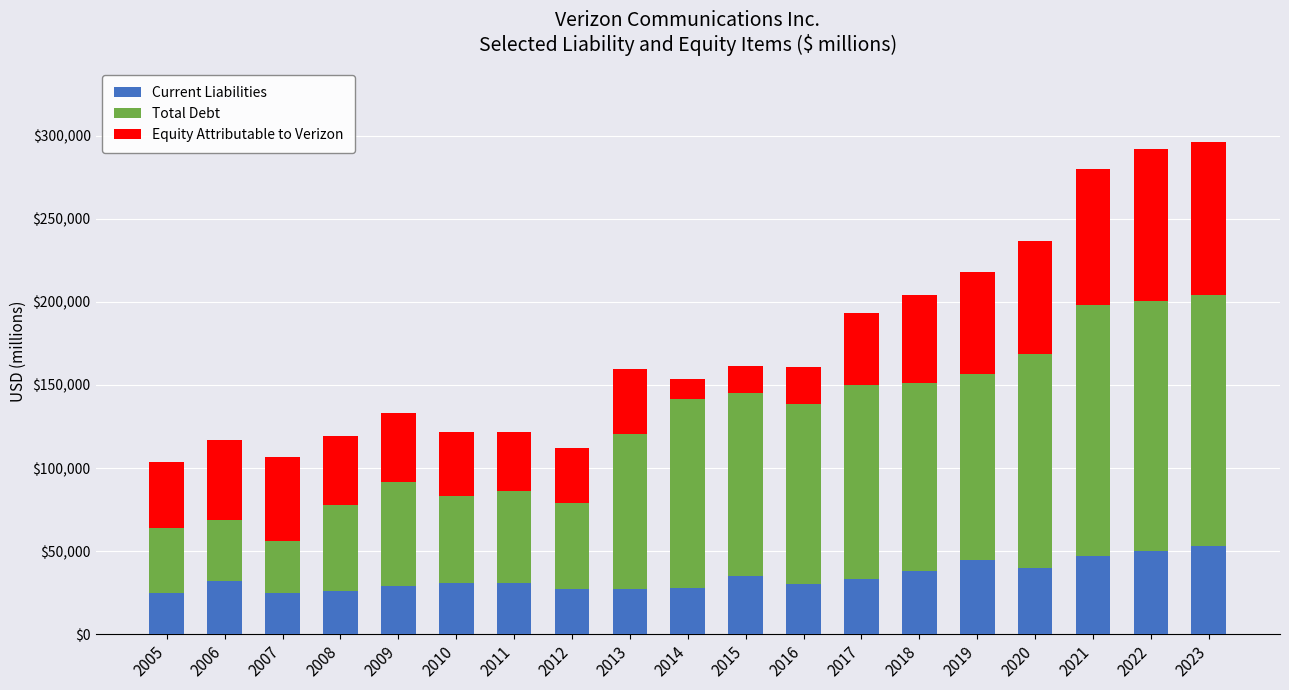

What is the total value across all series at 2019?

217752